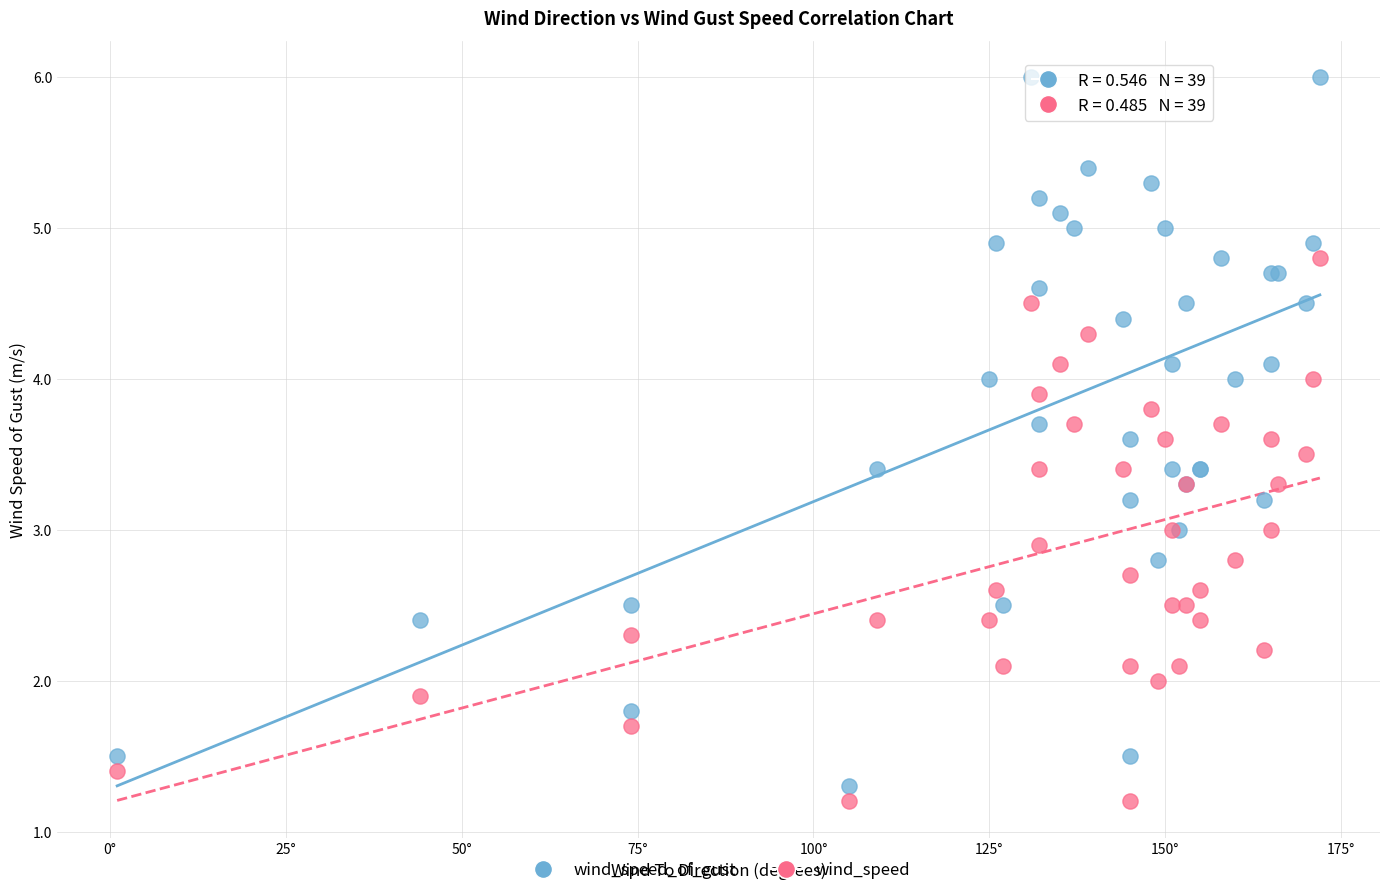

Which series reaches the maximum Y coordinate?

wind_speed_of_gust